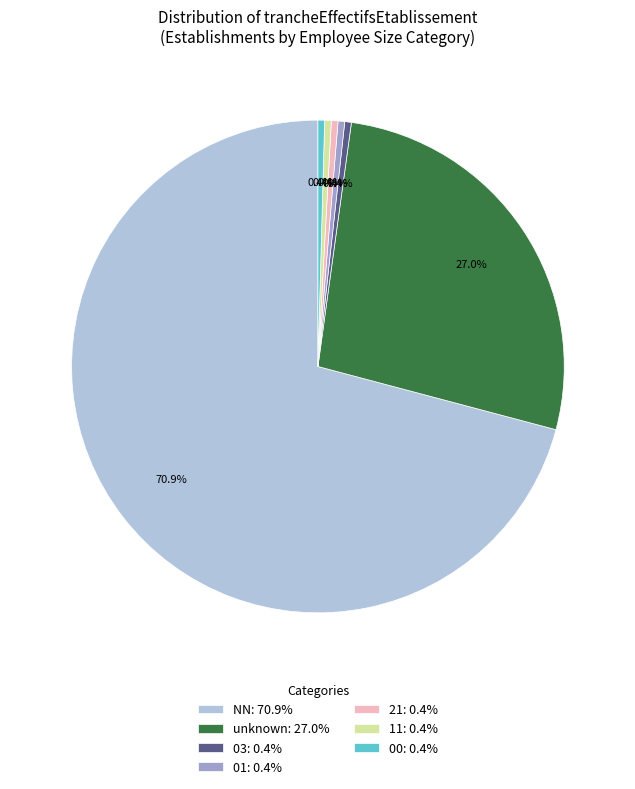

Which category has the biggest portion of the pie?

NN: 70.9%